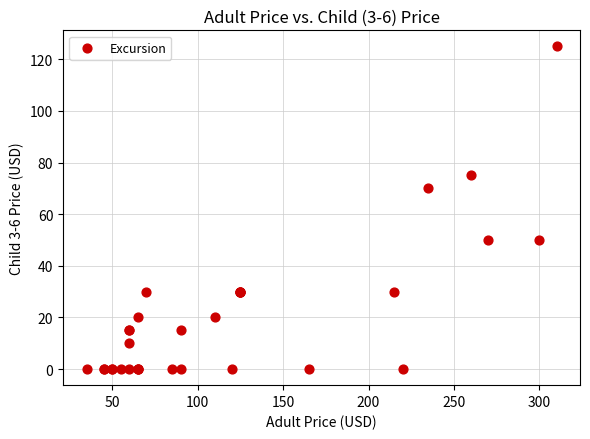

What Y value in the scatter plot is closest to 62?

70